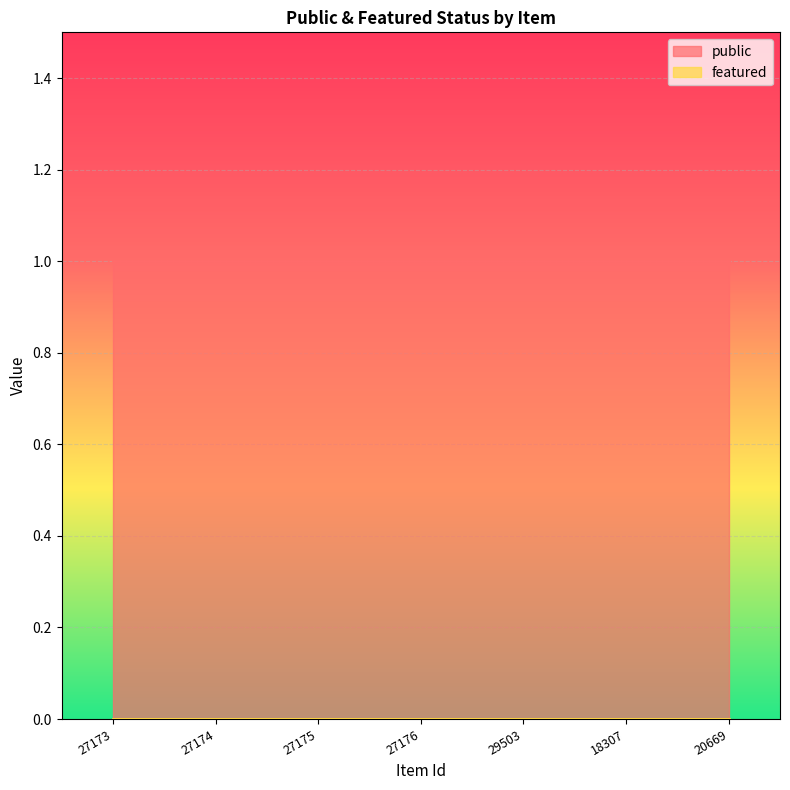

Reading left to right, transcribe all the data shown in this chart.

public: 1	1	1	1	1	1	1
featured: 0	0	0	0	0	0	0